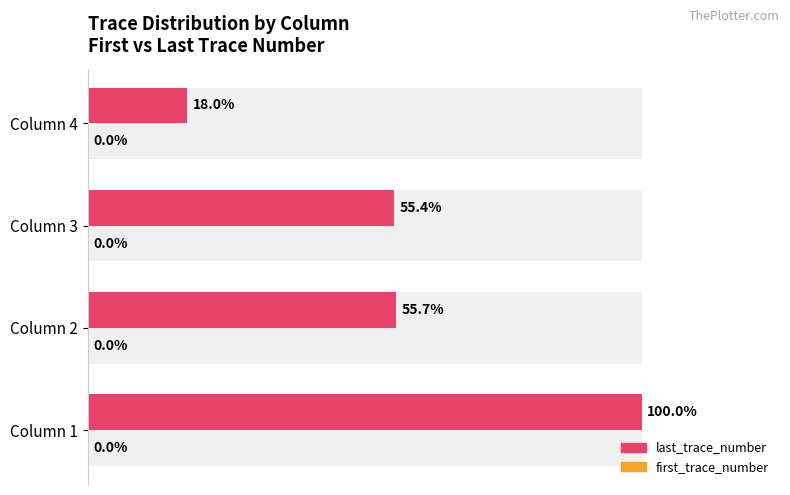

Which series changed the most between 0 and 20000?

last_trace_number